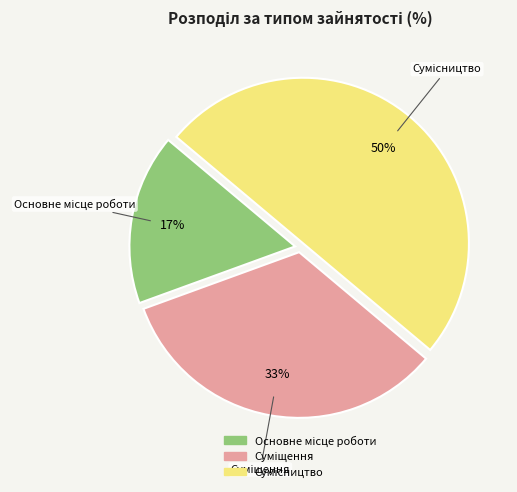

To the nearest percent, what is the difference between the largest and smallest slice percentages?

33%